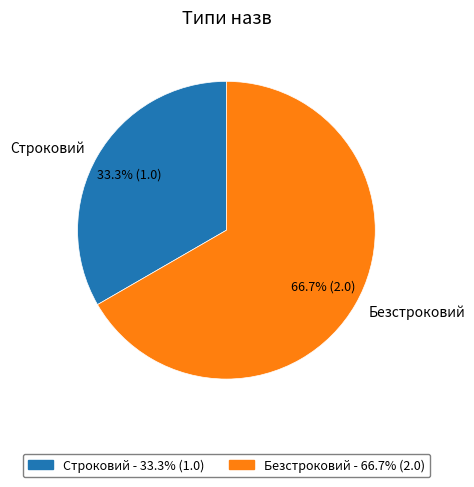

To the nearest percent, what percentage of the pie is Безстроковий?

67%